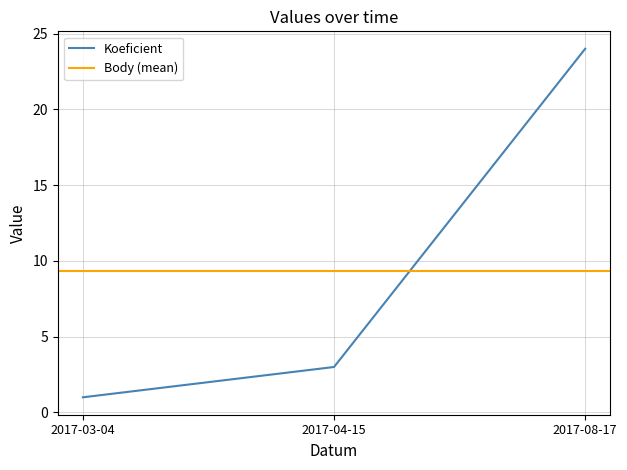

What is the value of the 1st point from the left?

1